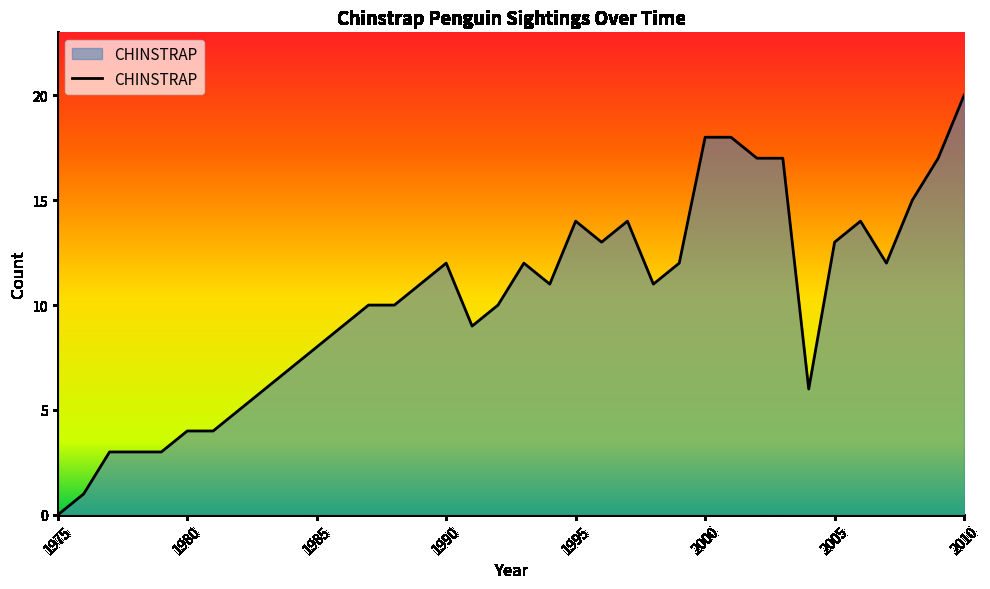

What is the maximum value shown in the chart?

20